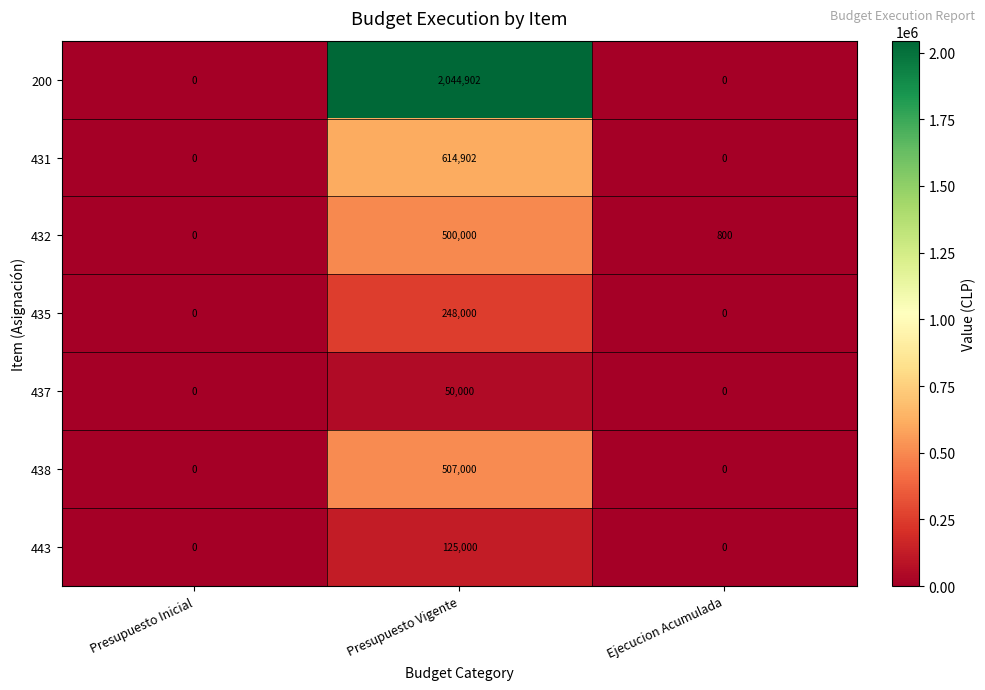

What is the sum of the 200 values at Ejecucion Acumulada and Presupuesto Vigente?

2044902